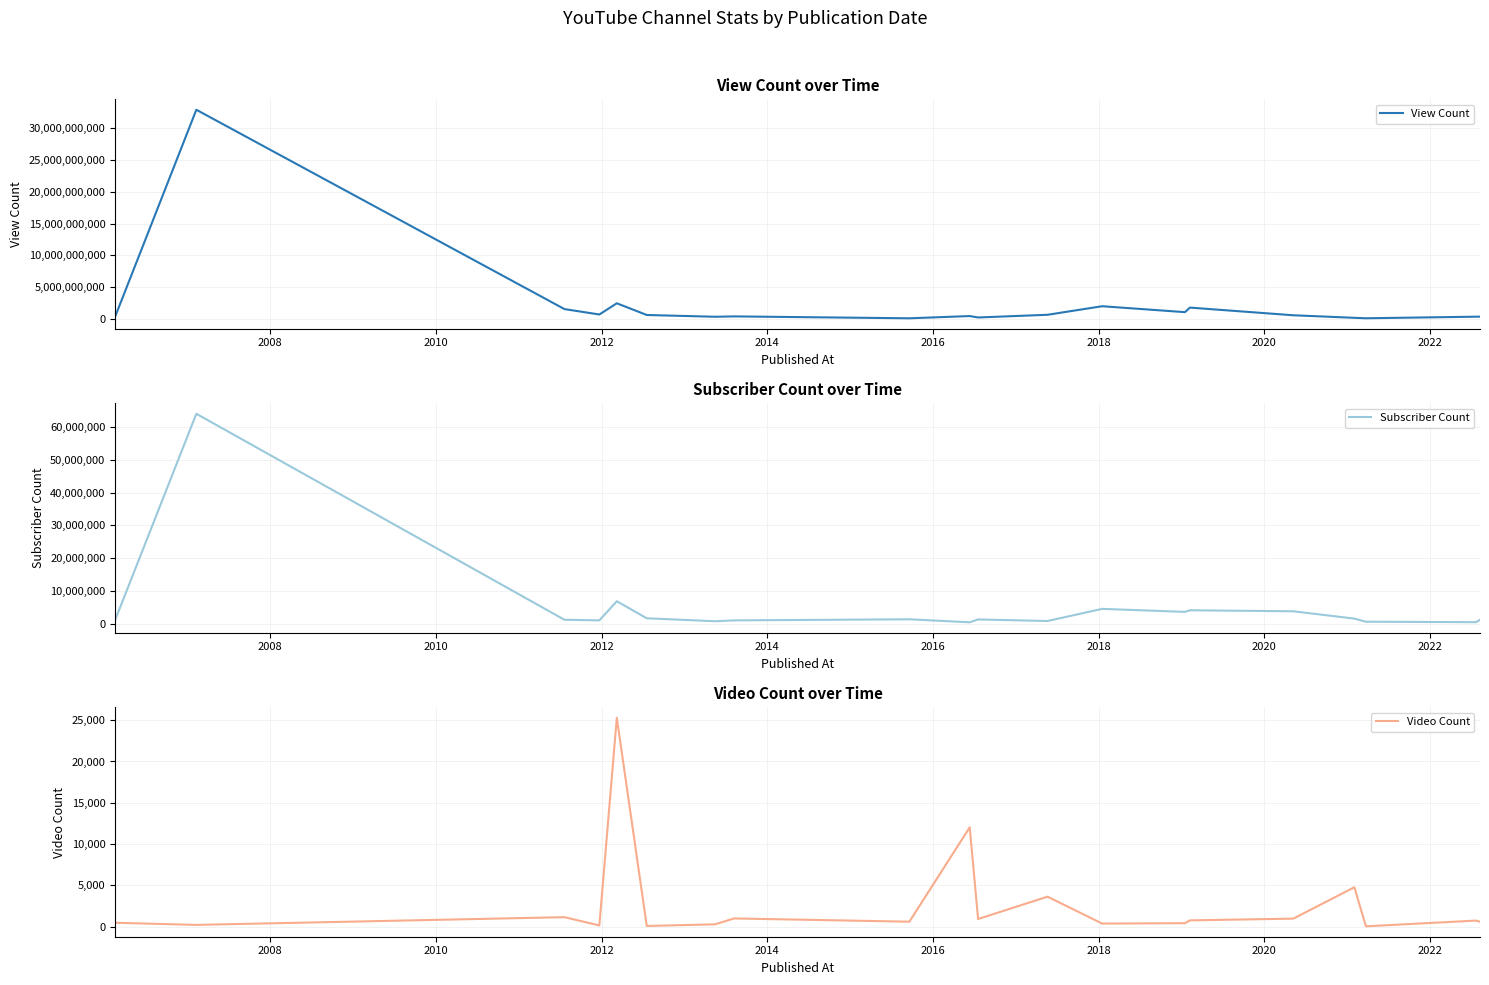

How many lines are shown in the chart?

3